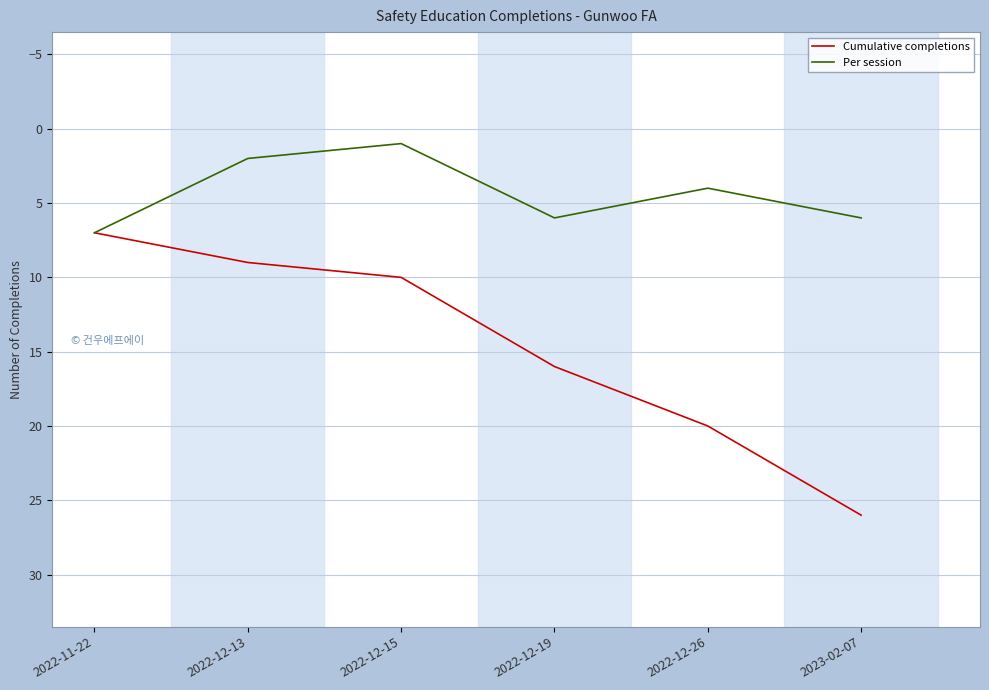

What is the total value across all series at 2022-12-26?

24